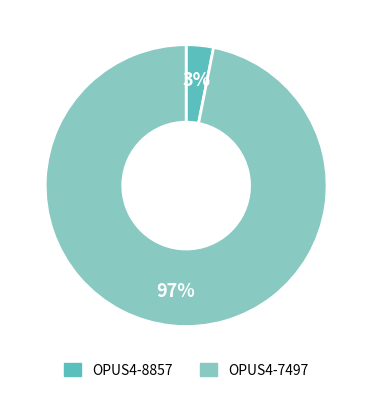

Which category has the biggest portion of the pie?

OPUS4-7497